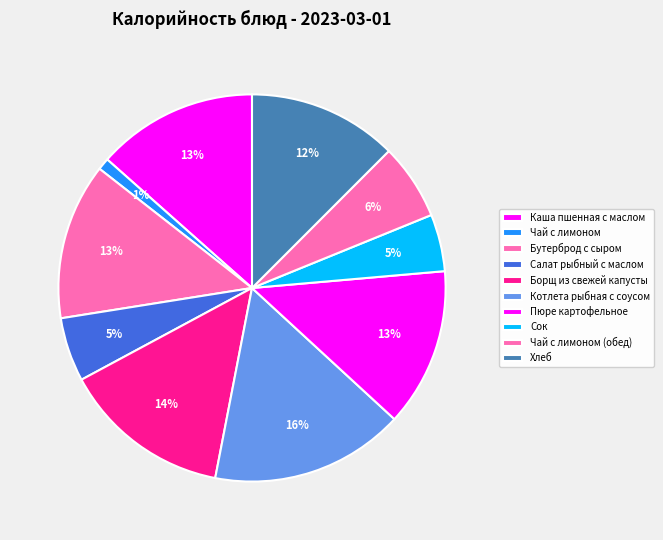

How many segments does this pie chart have?

10